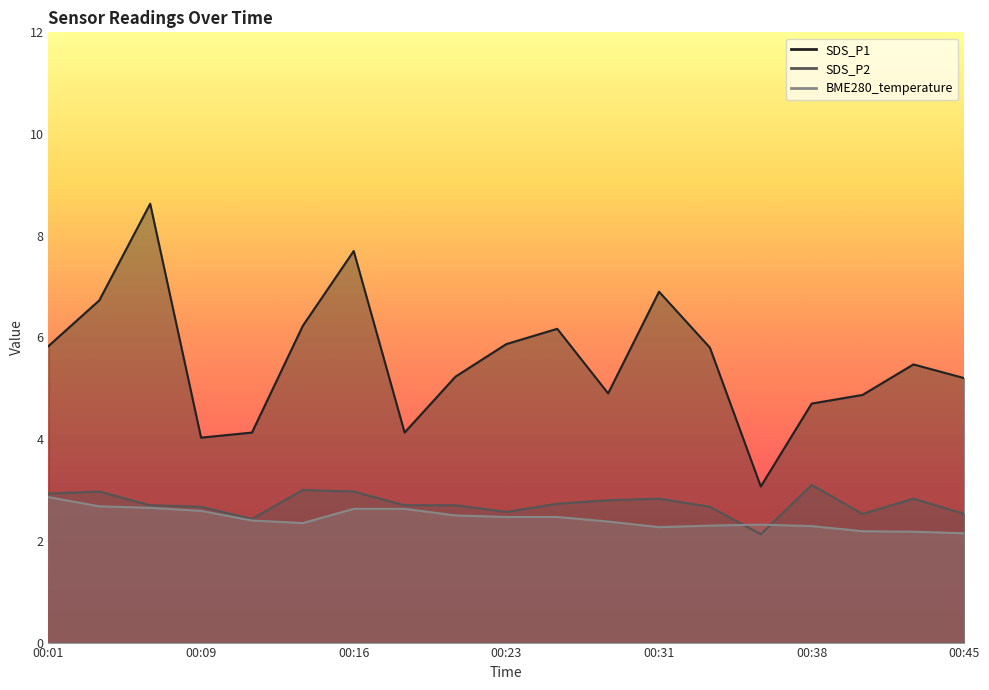

What is the sum of the BME280_temperature values at 00:14 and 00:28?

4.7